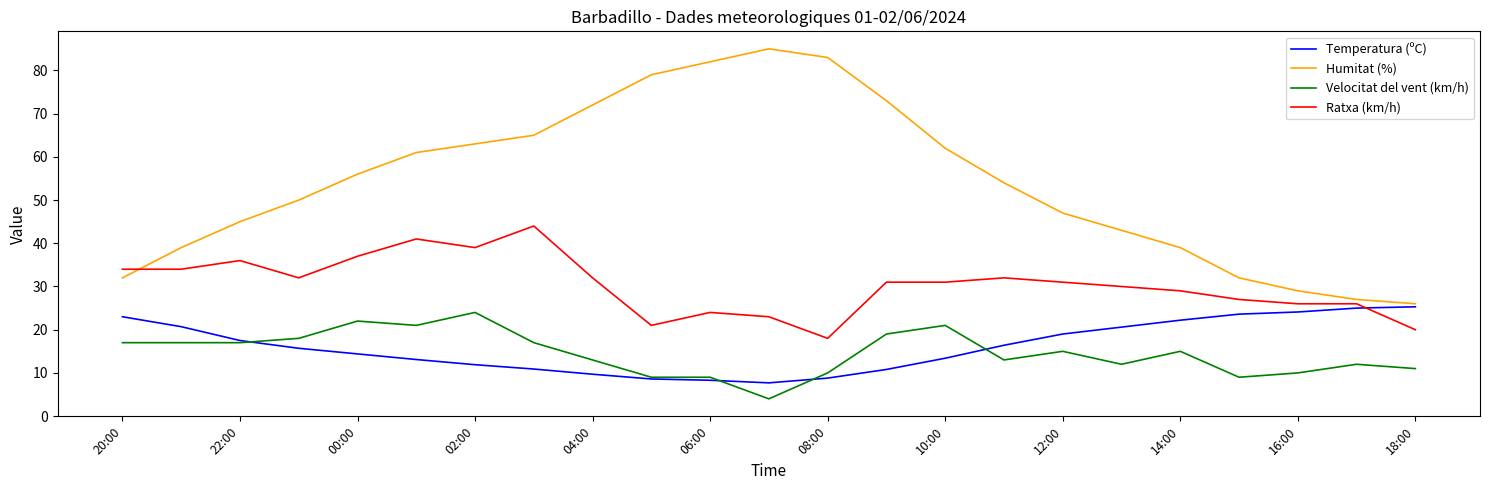

Which series has the widest spread of values?

Humitat (%)